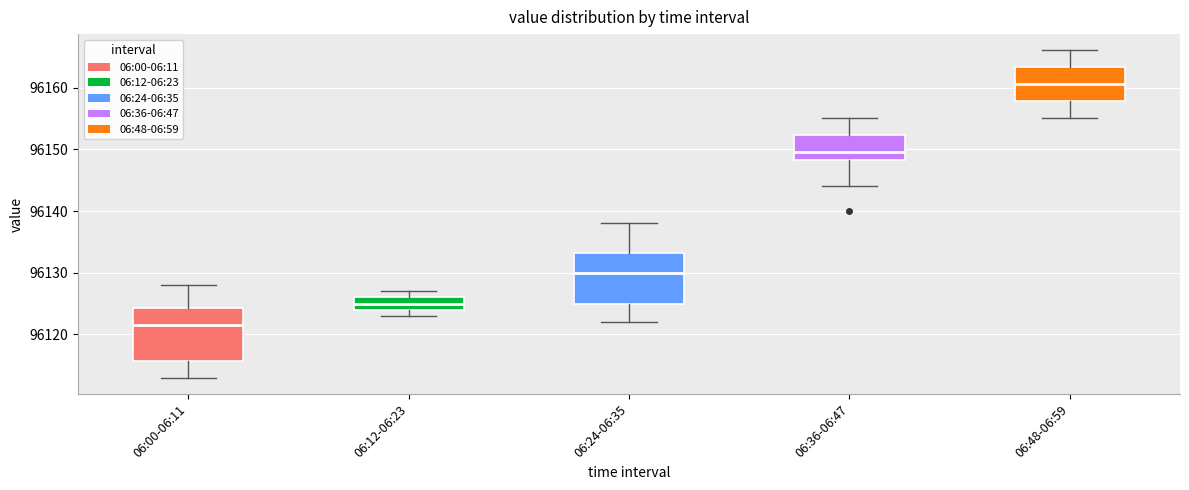

Where does the upper whisker of the box for 06:24-06:35 end on the y-axis? The values are not printed on the chart, so give them approximately, as read against the axis.

96138